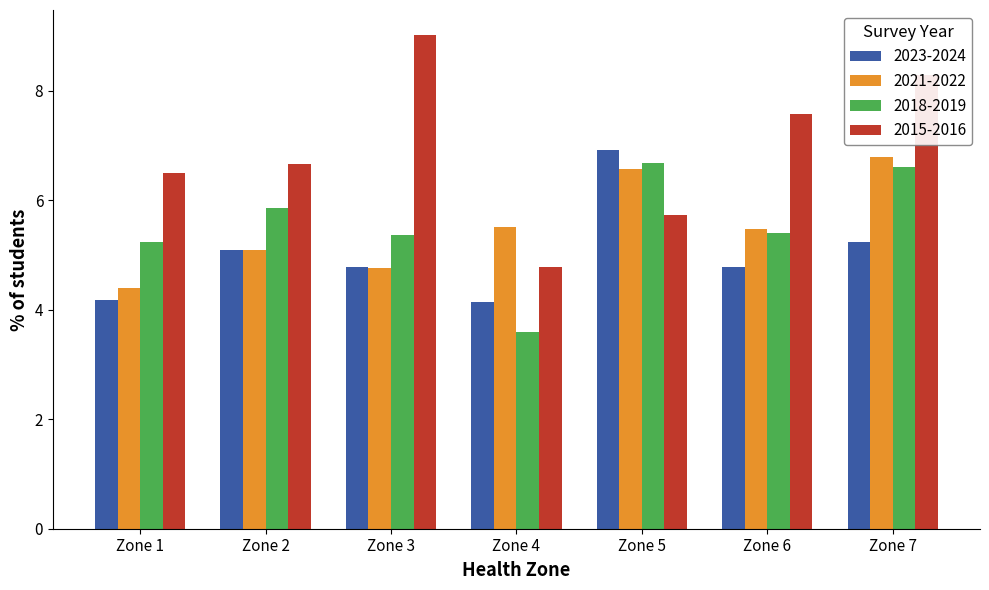

What is the difference between the highest and lowest values at Zone 5?

1.2